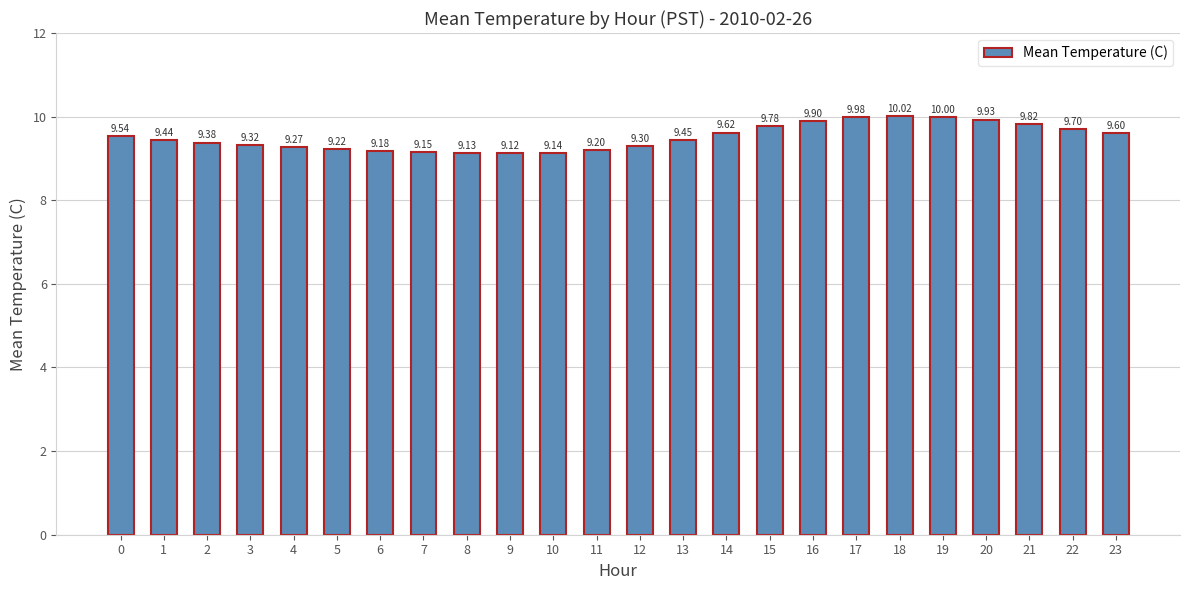

Are the bars grouped side by side (vs. stacked)?

No